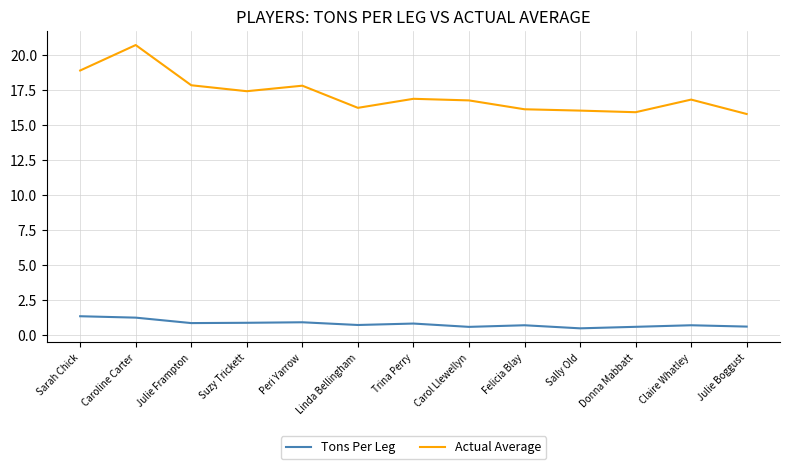

At how many categories does at least one series exceed 14?

13